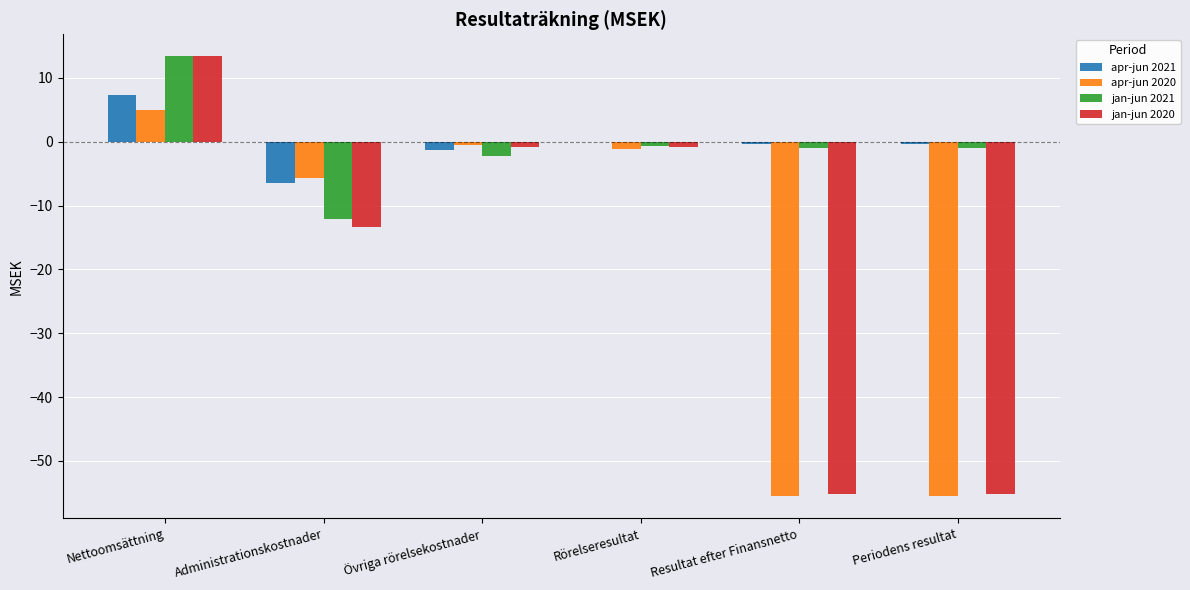

At which label does jan-jun 2020 reach its peak?

Nettoomsättning